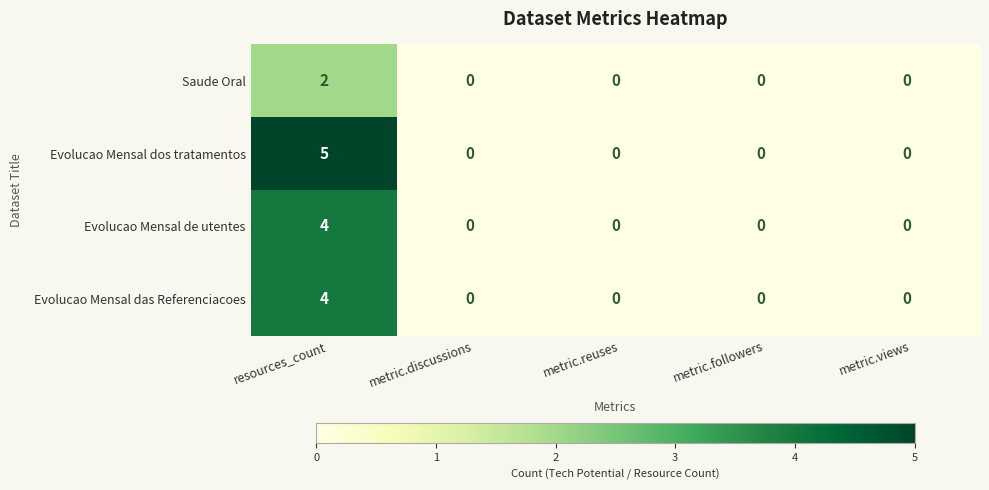

Is it true that Evolucao Mensal de utentes equals 2 at metric.views?

False